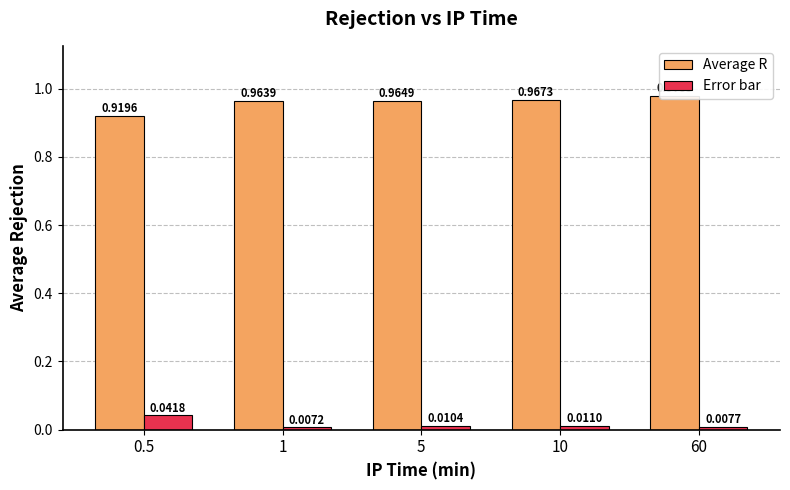

Reading left to right, list all the values displayed in this chart.

Average R: 0.5=0.9	1=1.0	5=1.0	10=1.0	60=1.0
Error bar: 0.5=0.0	1=0.0	5=0.0	10=0.0	60=0.0